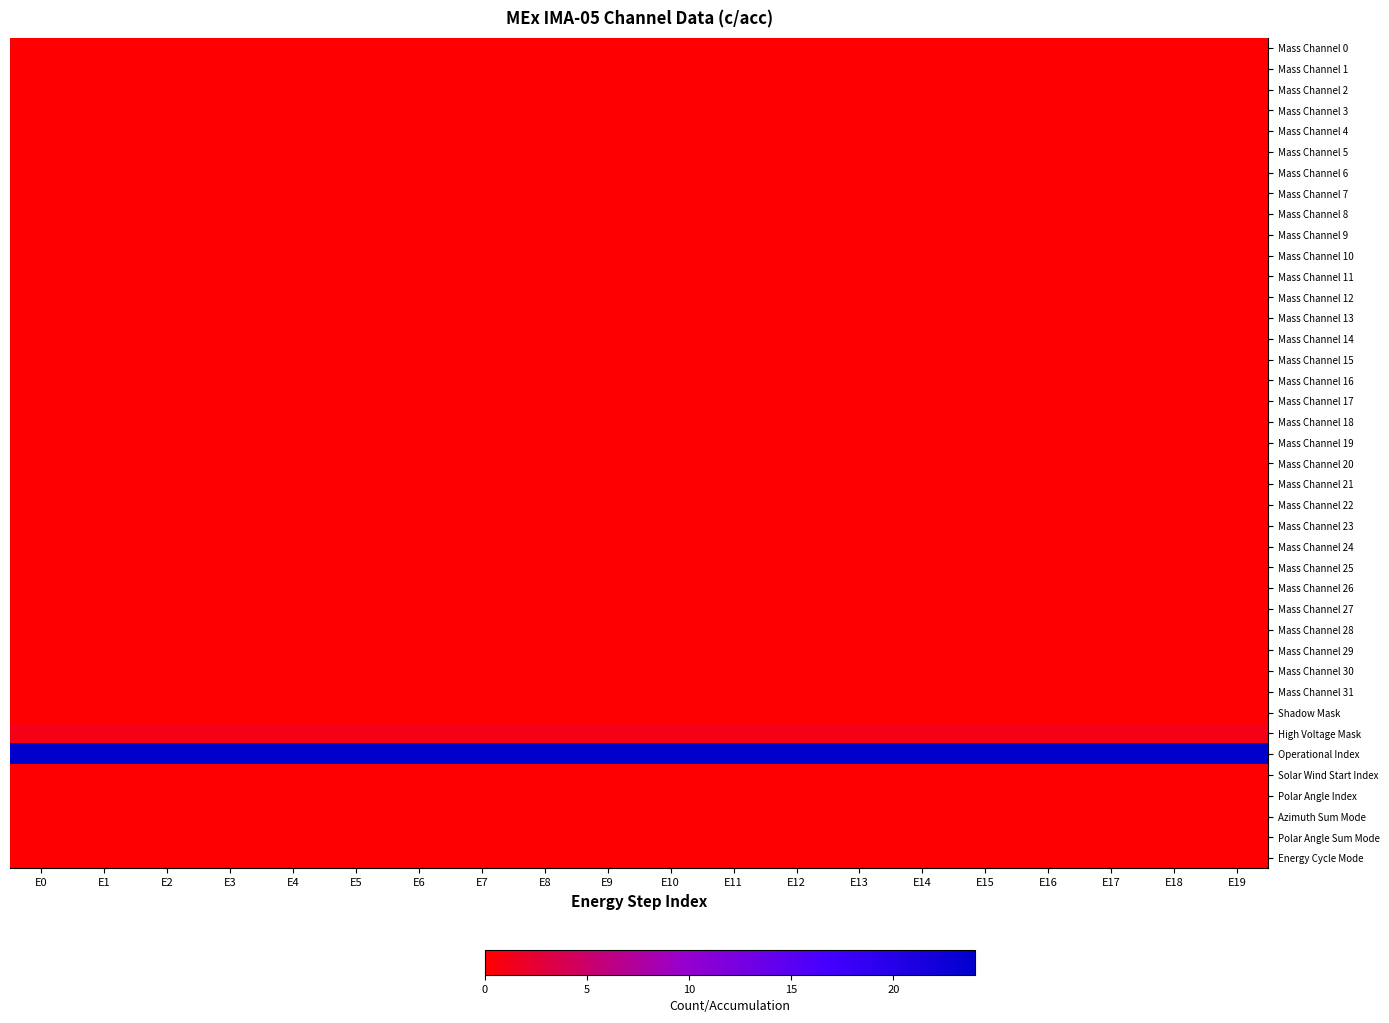

Reading left to right, list all the values displayed in this chart.

Mass Channel 0: E0=0	E1=0	E2=0	E3=0	E4=0	E5=0	E6=0	E7=0	E8=0	E9=0	E10=0	E11=0	E12=0	E13=0	E14=0	E15=0	E16=0	E17=0	E18=0	E19=0
Mass Channel 1: E0=0	E1=0	E2=0	E3=0	E4=0	E5=0	E6=0	E7=0	E8=0	E9=0	E10=0	E11=0	E12=0	E13=0	E14=0	E15=0	E16=0	E17=0	E18=0	E19=0
Mass Channel 2: E0=0	E1=0	E2=0	E3=0	E4=0	E5=0	E6=0	E7=0	E8=0	E9=0	E10=0	E11=0	E12=0	E13=0	E14=0	E15=0	E16=0	E17=0	E18=0	E19=0
Mass Channel 3: E0=0	E1=0	E2=0	E3=0	E4=0	E5=0	E6=0	E7=0	E8=0	E9=0	E10=0	E11=0	E12=0	E13=0	E14=0	E15=0	E16=0	E17=0	E18=0	E19=0
Mass Channel 4: E0=0	E1=0	E2=0	E3=0	E4=0	E5=0	E6=0	E7=0	E8=0	E9=0	E10=0	E11=0	E12=0	E13=0	E14=0	E15=0	E16=0	E17=0	E18=0	E19=0
Mass Channel 5: E0=0	E1=0	E2=0	E3=0	E4=0	E5=0	E6=0	E7=0	E8=0	E9=0	E10=0	E11=0	E12=0	E13=0	E14=0	E15=0	E16=0	E17=0	E18=0	E19=0
Mass Channel 6: E0=0	E1=0	E2=0	E3=0	E4=0	E5=0	E6=0	E7=0	E8=0	E9=0	E10=0	E11=0	E12=0	E13=0	E14=0	E15=0	E16=0	E17=0	E18=0	E19=0
Mass Channel 7: E0=0	E1=0	E2=0	E3=0	E4=0	E5=0	E6=0	E7=0	E8=0	E9=0	E10=0	E11=0	E12=0	E13=0	E14=0	E15=0	E16=0	E17=0	E18=0	E19=0
Mass Channel 8: E0=0	E1=0	E2=0	E3=0	E4=0	E5=0	E6=0	E7=0	E8=0	E9=0	E10=0	E11=0	E12=0	E13=0	E14=0	E15=0	E16=0	E17=0	E18=0	E19=0
Mass Channel 9: E0=0	E1=0	E2=0	E3=0	E4=0	E5=0	E6=0	E7=0	E8=0	E9=0	E10=0	E11=0	E12=0	E13=0	E14=0	E15=0	E16=0	E17=0	E18=0	E19=0
Mass Channel 10: E0=0	E1=0	E2=0	E3=0	E4=0	E5=0	E6=0	E7=0	E8=0	E9=0	E10=0	E11=0	E12=0	E13=0	E14=0	E15=0	E16=0	E17=0	E18=0	E19=0
Mass Channel 11: E0=0	E1=0	E2=0	E3=0	E4=0	E5=0	E6=0	E7=0	E8=0	E9=0	E10=0	E11=0	E12=0	E13=0	E14=0	E15=0	E16=0	E17=0	E18=0	E19=0
Mass Channel 12: E0=0	E1=0	E2=0	E3=0	E4=0	E5=0	E6=0	E7=0	E8=0	E9=0	E10=0	E11=0	E12=0	E13=0	E14=0	E15=0	E16=0	E17=0	E18=0	E19=0
Mass Channel 13: E0=0	E1=0	E2=0	E3=0	E4=0	E5=0	E6=0	E7=0	E8=0	E9=0	E10=0	E11=0	E12=0	E13=0	E14=0	E15=0	E16=0	E17=0	E18=0	E19=0
Mass Channel 14: E0=0	E1=0	E2=0	E3=0	E4=0	E5=0	E6=0	E7=0	E8=0	E9=0	E10=0	E11=0	E12=0	E13=0	E14=0	E15=0	E16=0	E17=0	E18=0	E19=0
Mass Channel 15: E0=0	E1=0	E2=0	E3=0	E4=0	E5=0	E6=0	E7=0	E8=0	E9=0	E10=0	E11=0	E12=0	E13=0	E14=0	E15=0	E16=0	E17=0	E18=0	E19=0
Mass Channel 16: E0=0	E1=0	E2=0	E3=0	E4=0	E5=0	E6=0	E7=0	E8=0	E9=0	E10=0	E11=0	E12=0	E13=0	E14=0	E15=0	E16=0	E17=0	E18=0	E19=0
Mass Channel 17: E0=0	E1=0	E2=0	E3=0	E4=0	E5=0	E6=0	E7=0	E8=0	E9=0	E10=0	E11=0	E12=0	E13=0	E14=0	E15=0	E16=0	E17=0	E18=0	E19=0
Mass Channel 18: E0=0	E1=0	E2=0	E3=0	E4=0	E5=0	E6=0	E7=0	E8=0	E9=0	E10=0	E11=0	E12=0	E13=0	E14=0	E15=0	E16=0	E17=0	E18=0	E19=0
Mass Channel 19: E0=0	E1=0	E2=0	E3=0	E4=0	E5=0	E6=0	E7=0	E8=0	E9=0	E10=0	E11=0	E12=0	E13=0	E14=0	E15=0	E16=0	E17=0	E18=0	E19=0
Mass Channel 20: E0=0	E1=0	E2=0	E3=0	E4=0	E5=0	E6=0	E7=0	E8=0	E9=0	E10=0	E11=0	E12=0	E13=0	E14=0	E15=0	E16=0	E17=0	E18=0	E19=0
Mass Channel 21: E0=0	E1=0	E2=0	E3=0	E4=0	E5=0	E6=0	E7=0	E8=0	E9=0	E10=0	E11=0	E12=0	E13=0	E14=0	E15=0	E16=0	E17=0	E18=0	E19=0
Mass Channel 22: E0=0	E1=0	E2=0	E3=0	E4=0	E5=0	E6=0	E7=0	E8=0	E9=0	E10=0	E11=0	E12=0	E13=0	E14=0	E15=0	E16=0	E17=0	E18=0	E19=0
Mass Channel 23: E0=0	E1=0	E2=0	E3=0	E4=0	E5=0	E6=0	E7=0	E8=0	E9=0	E10=0	E11=0	E12=0	E13=0	E14=0	E15=0	E16=0	E17=0	E18=0	E19=0
Mass Channel 24: E0=0	E1=0	E2=0	E3=0	E4=0	E5=0	E6=0	E7=0	E8=0	E9=0	E10=0	E11=0	E12=0	E13=0	E14=0	E15=0	E16=0	E17=0	E18=0	E19=0
Mass Channel 25: E0=0	E1=0	E2=0	E3=0	E4=0	E5=0	E6=0	E7=0	E8=0	E9=0	E10=0	E11=0	E12=0	E13=0	E14=0	E15=0	E16=0	E17=0	E18=0	E19=0
Mass Channel 26: E0=0	E1=0	E2=0	E3=0	E4=0	E5=0	E6=0	E7=0	E8=0	E9=0	E10=0	E11=0	E12=0	E13=0	E14=0	E15=0	E16=0	E17=0	E18=0	E19=0
Mass Channel 27: E0=0	E1=0	E2=0	E3=0	E4=0	E5=0	E6=0	E7=0	E8=0	E9=0	E10=0	E11=0	E12=0	E13=0	E14=0	E15=0	E16=0	E17=0	E18=0	E19=0
Mass Channel 28: E0=0	E1=0	E2=0	E3=0	E4=0	E5=0	E6=0	E7=0	E8=0	E9=0	E10=0	E11=0	E12=0	E13=0	E14=0	E15=0	E16=0	E17=0	E18=0	E19=0
Mass Channel 29: E0=0	E1=0	E2=0	E3=0	E4=0	E5=0	E6=0	E7=0	E8=0	E9=0	E10=0	E11=0	E12=0	E13=0	E14=0	E15=0	E16=0	E17=0	E18=0	E19=0
Mass Channel 30: E0=0	E1=0	E2=0	E3=0	E4=0	E5=0	E6=0	E7=0	E8=0	E9=0	E10=0	E11=0	E12=0	E13=0	E14=0	E15=0	E16=0	E17=0	E18=0	E19=0
Mass Channel 31: E0=0	E1=0	E2=0	E3=0	E4=0	E5=0	E6=0	E7=0	E8=0	E9=0	E10=0	E11=0	E12=0	E13=0	E14=0	E15=0	E16=0	E17=0	E18=0	E19=0
Shadow Mask: E0=0	E1=0	E2=0	E3=0	E4=0	E5=0	E6=0	E7=0	E8=0	E9=0	E10=0	E11=0	E12=0	E13=0	E14=0	E15=0	E16=0	E17=0	E18=0	E19=0
High Voltage Mask: E0=1	E1=1	E2=1	E3=1	E4=1	E5=1	E6=1	E7=1	E8=1	E9=1	E10=1	E11=1	E12=1	E13=1	E14=1	E15=1	E16=1	E17=1	E18=1	E19=1
Operational Index: E0=24	E1=24	E2=24	E3=24	E4=24	E5=24	E6=24	E7=24	E8=24	E9=24	E10=24	E11=24	E12=24	E13=24	E14=24	E15=24	E16=24	E17=24	E18=24	E19=24
Solar Wind Start Index: E0=0	E1=0	E2=0	E3=0	E4=0	E5=0	E6=0	E7=0	E8=0	E9=0	E10=0	E11=0	E12=0	E13=0	E14=0	E15=0	E16=0	E17=0	E18=0	E19=0
Polar Angle Index: E0=0	E1=0	E2=0	E3=0	E4=0	E5=0	E6=0	E7=0	E8=0	E9=0	E10=0	E11=0	E12=0	E13=0	E14=0	E15=0	E16=0	E17=0	E18=0	E19=0
Azimuth Sum Mode: E0=0	E1=0	E2=0	E3=0	E4=0	E5=0	E6=0	E7=0	E8=0	E9=0	E10=0	E11=0	E12=0	E13=0	E14=0	E15=0	E16=0	E17=0	E18=0	E19=0
Polar Angle Sum Mode: E0=0	E1=0	E2=0	E3=0	E4=0	E5=0	E6=0	E7=0	E8=0	E9=0	E10=0	E11=0	E12=0	E13=0	E14=0	E15=0	E16=0	E17=0	E18=0	E19=0
Energy Cycle Mode: E0=0	E1=0	E2=0	E3=0	E4=0	E5=0	E6=0	E7=0	E8=0	E9=0	E10=0	E11=0	E12=0	E13=0	E14=0	E15=0	E16=0	E17=0	E18=0	E19=0